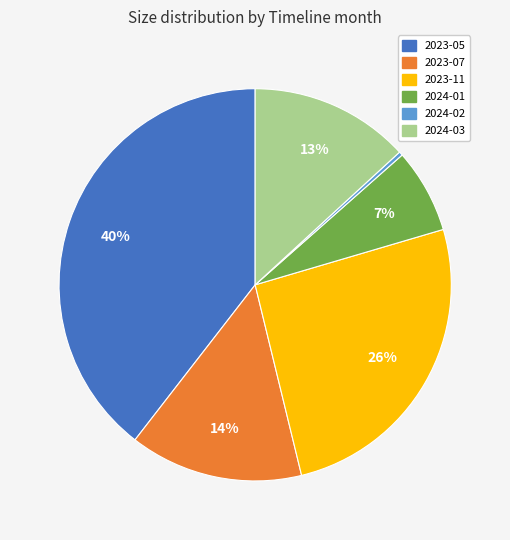

To the nearest percent, what is the combined percentage of 2023-07 and 2023-05?

54%